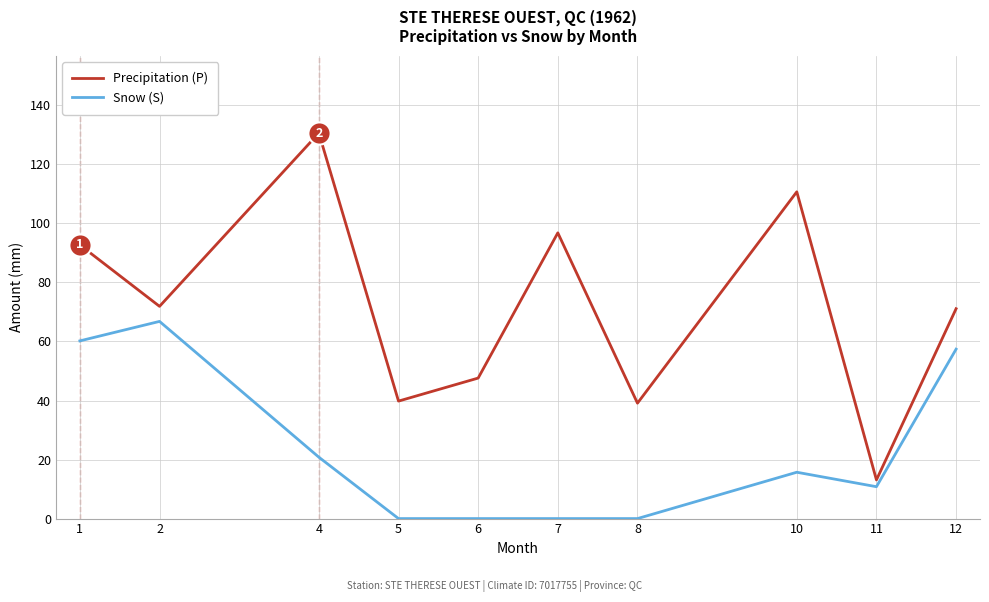

At which category does Precipitation (P) reach its first local valley?

2